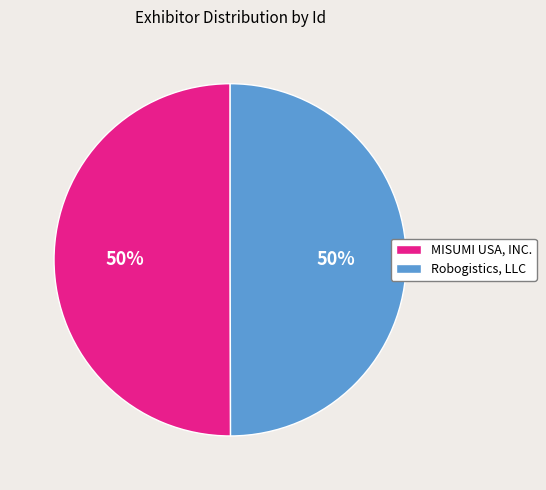

Approximately how many times larger is the value at MISUMI USA, INC. compared to Robogistics, LLC?

1.0